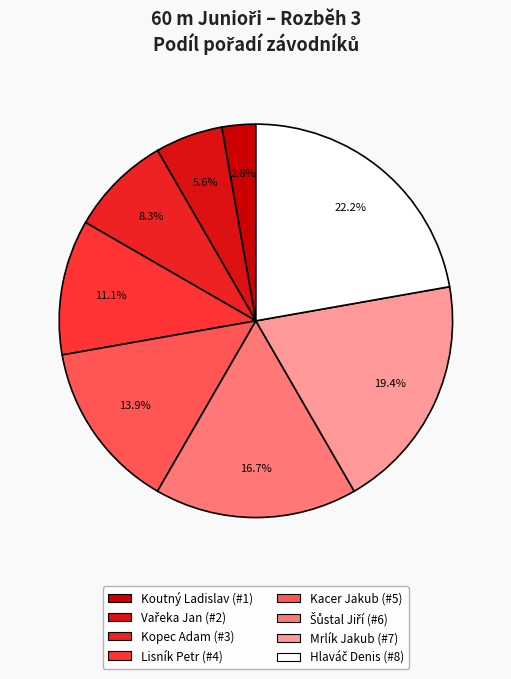

What is the smallest slice in the pie chart?

Koutný Ladislav